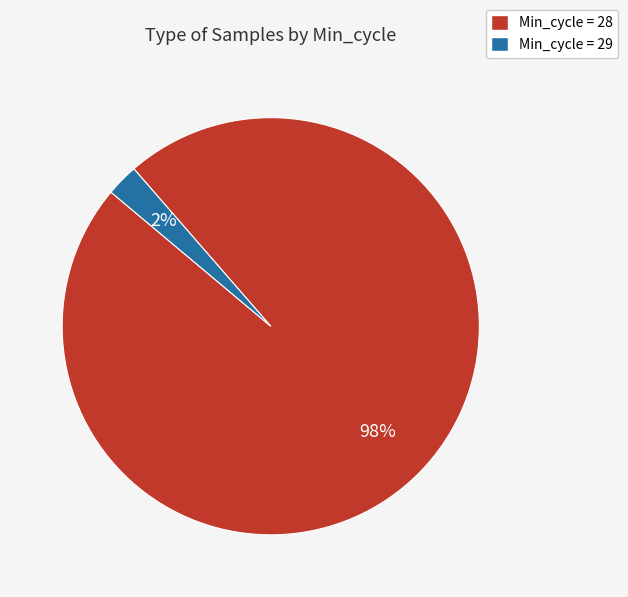

Do Min_cycle = 29 and Min_cycle = 28 together represent more than half of the pie?

Yes